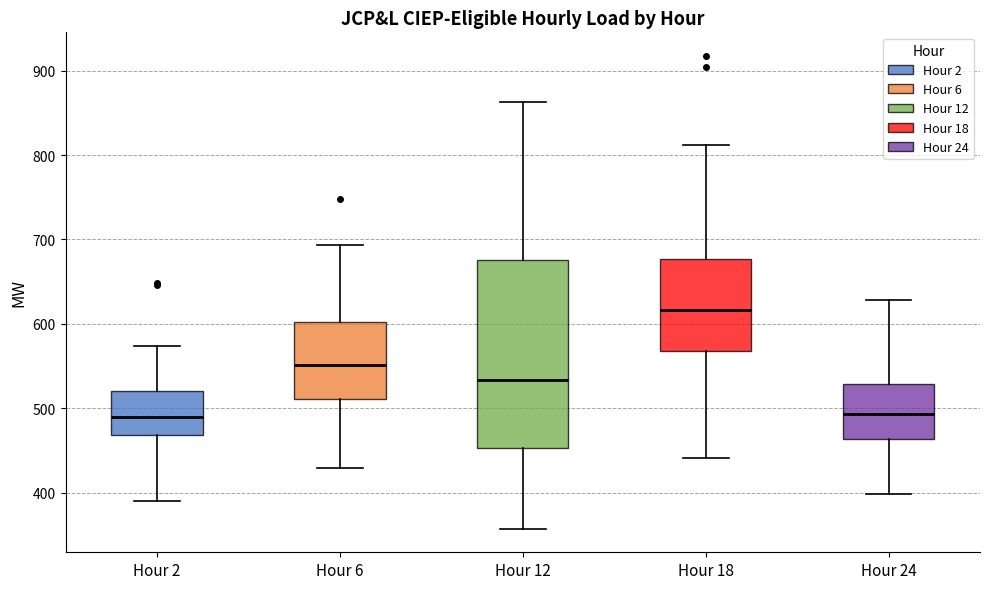

Where does the median line of the box for Hour 18 sit on the y-axis? The values are not printed on the chart, so give them approximately, as read against the axis.

620